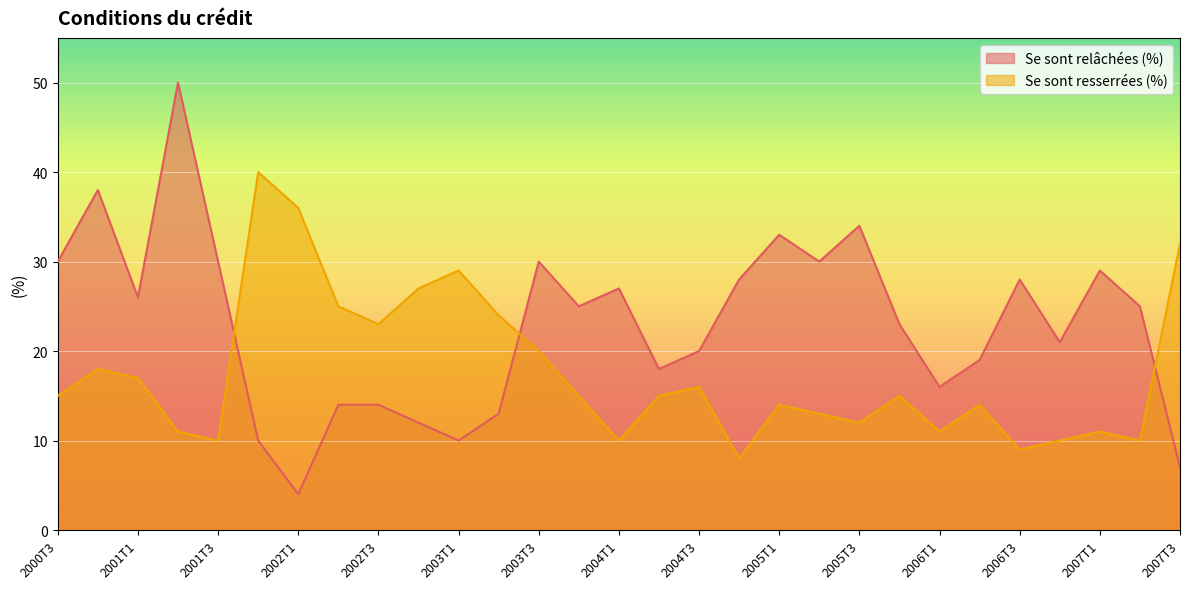

Which series has the largest total across all categories?

Se sont relâchées (%)